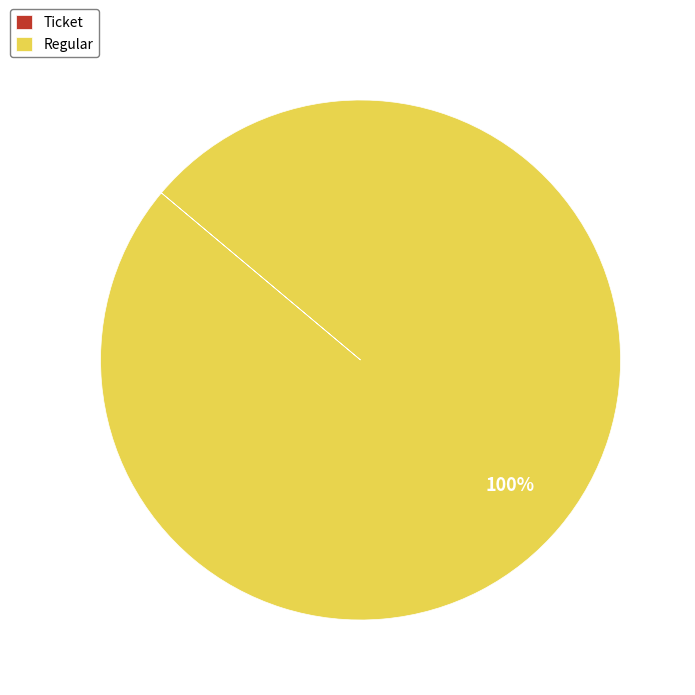

True or false: Regular accounts for 100% of the total.

True